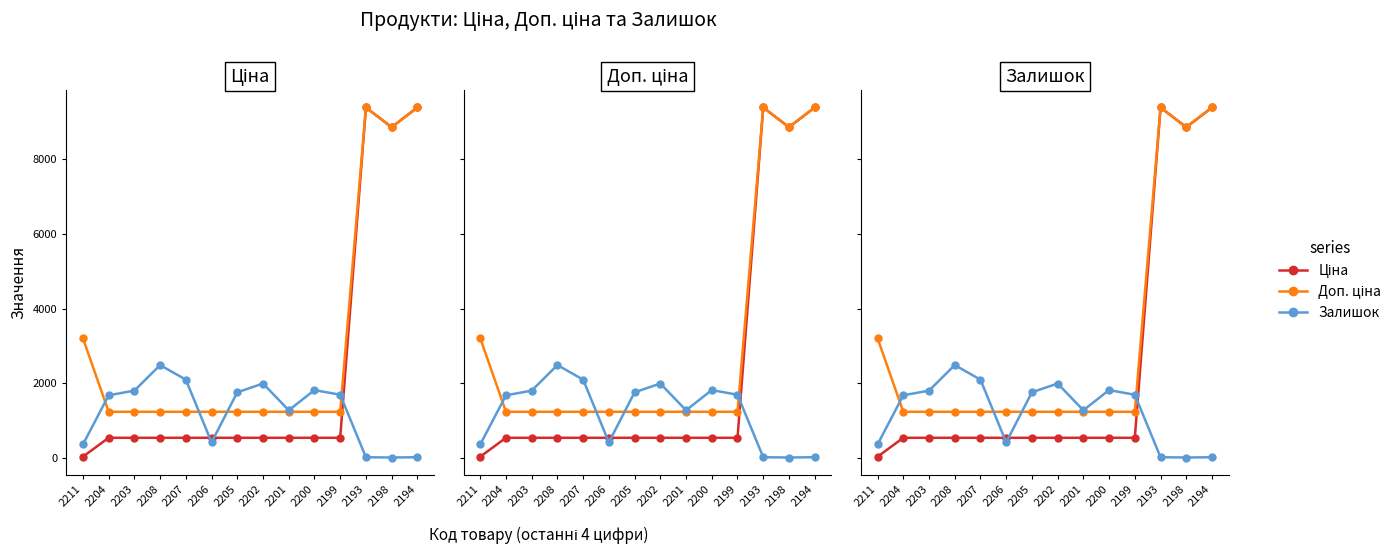

What is the sum of the Ціна values at 2207 and 2198?

9395.7